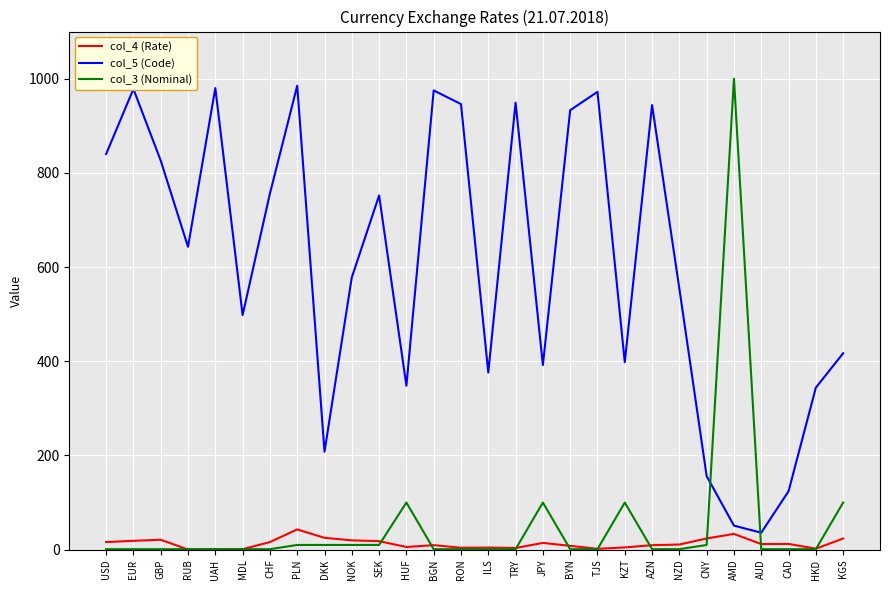

Rank the series at KZT from lowest to highest value.

col_4 (Rate), col_3 (Nominal), col_5 (Code)